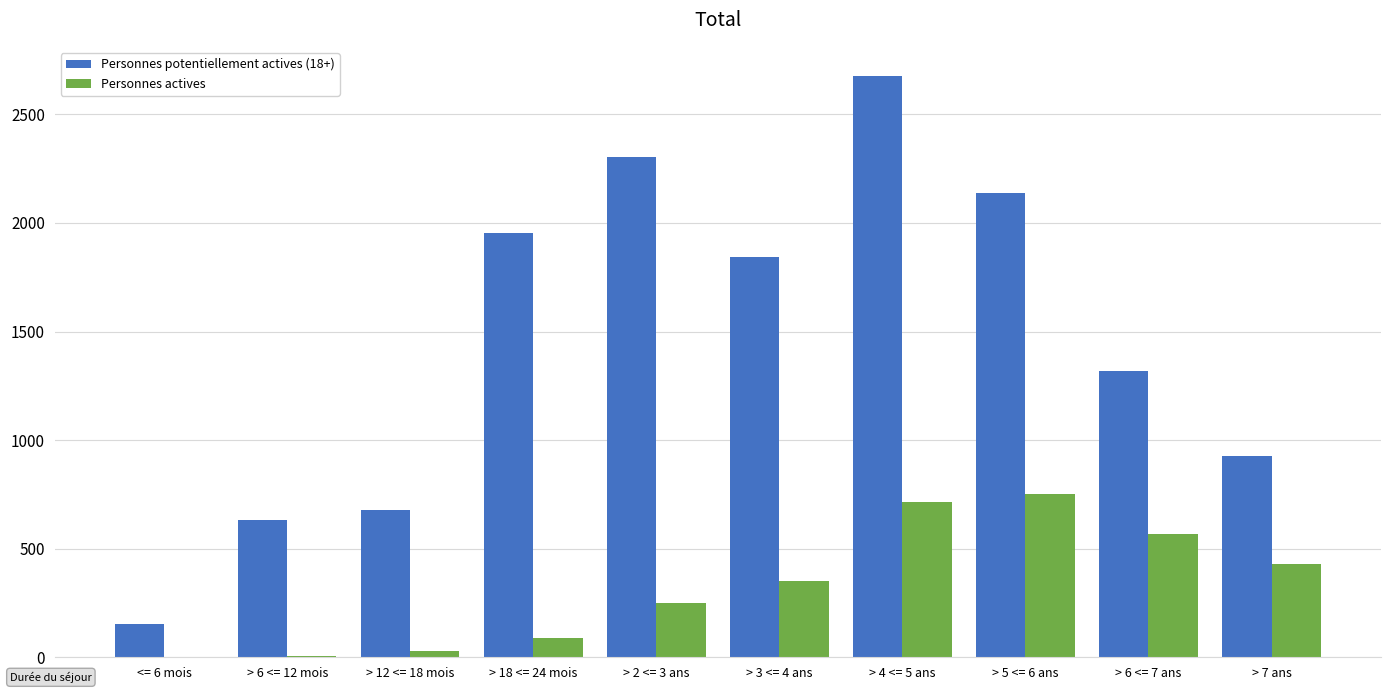

At which label is Personnes actives closest to 377?

> 3 <= 4 ans